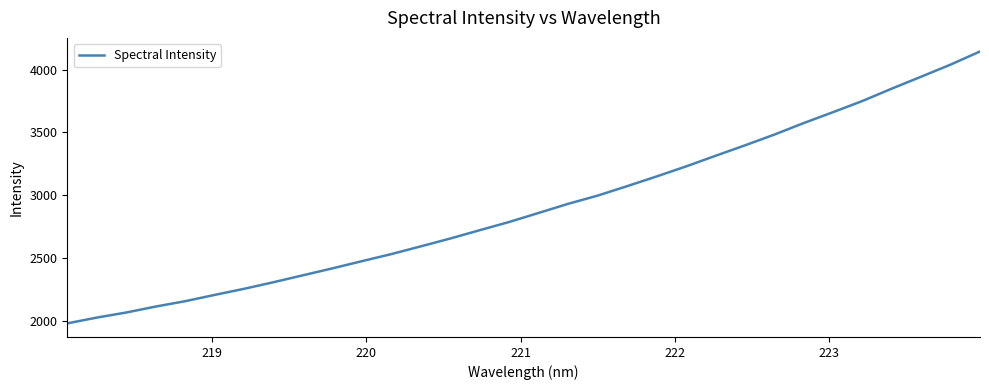

What is the difference between the second highest and minimum values?

2059.7